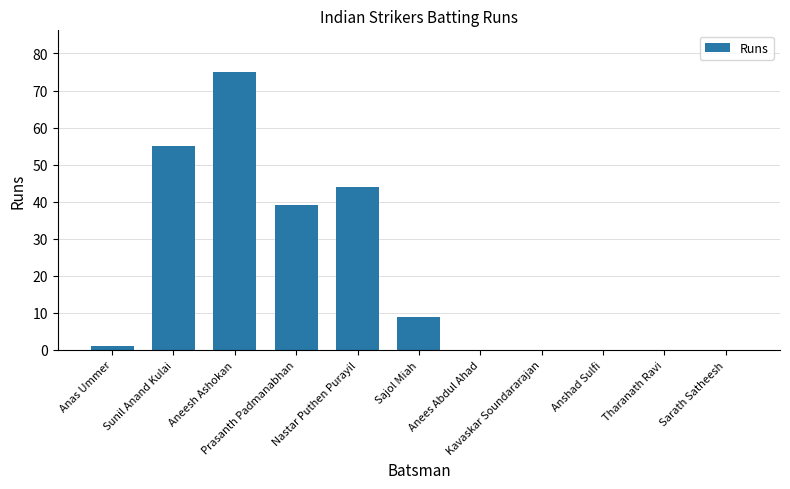

Read the value at Aneesh Ashokan.

75